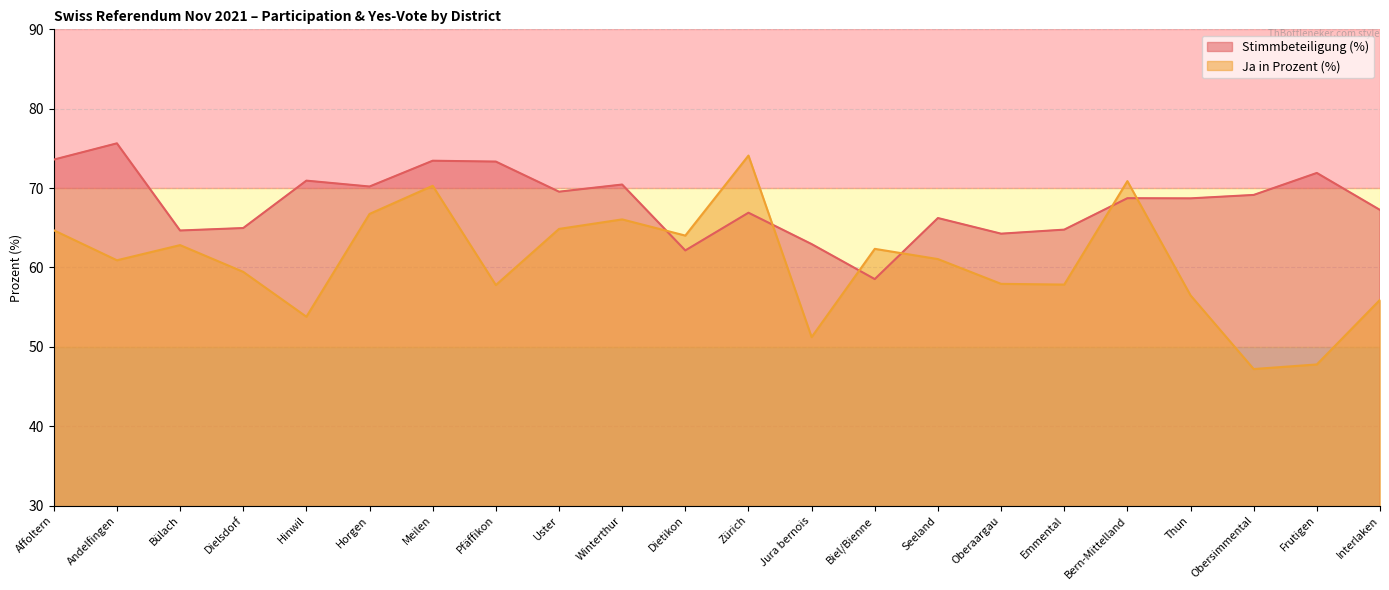

What is the sum of all Stimmbeteiligung values?

1498.3